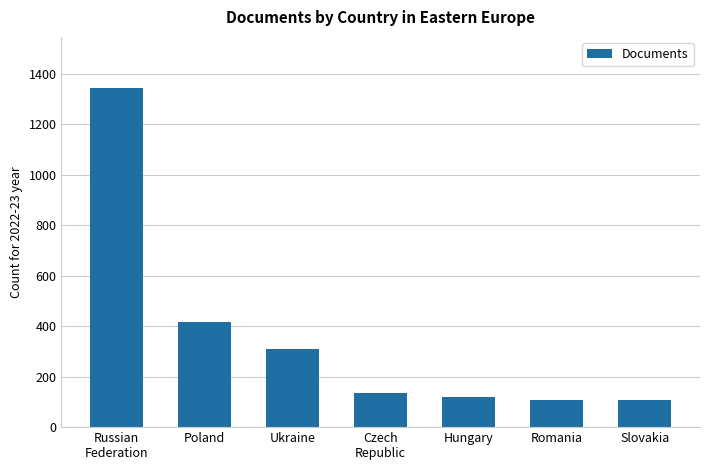

How many distinct data groups are displayed?

1